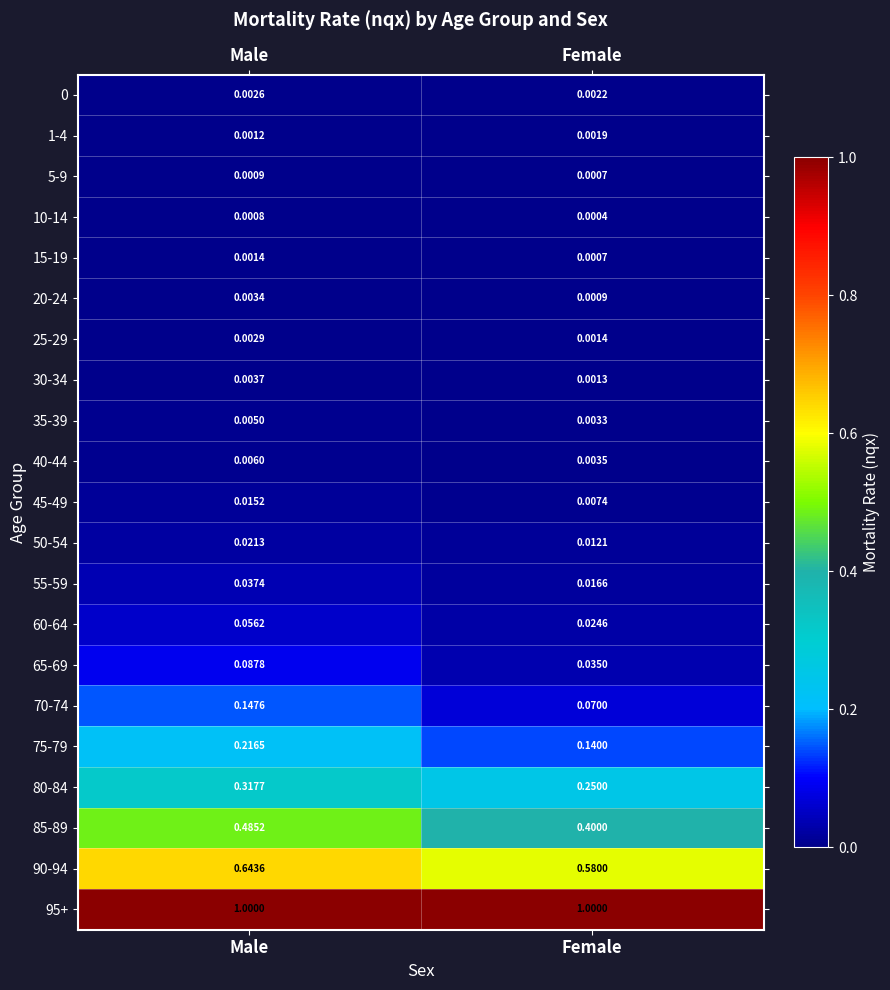

What is the total value across all series at Male?

3.1